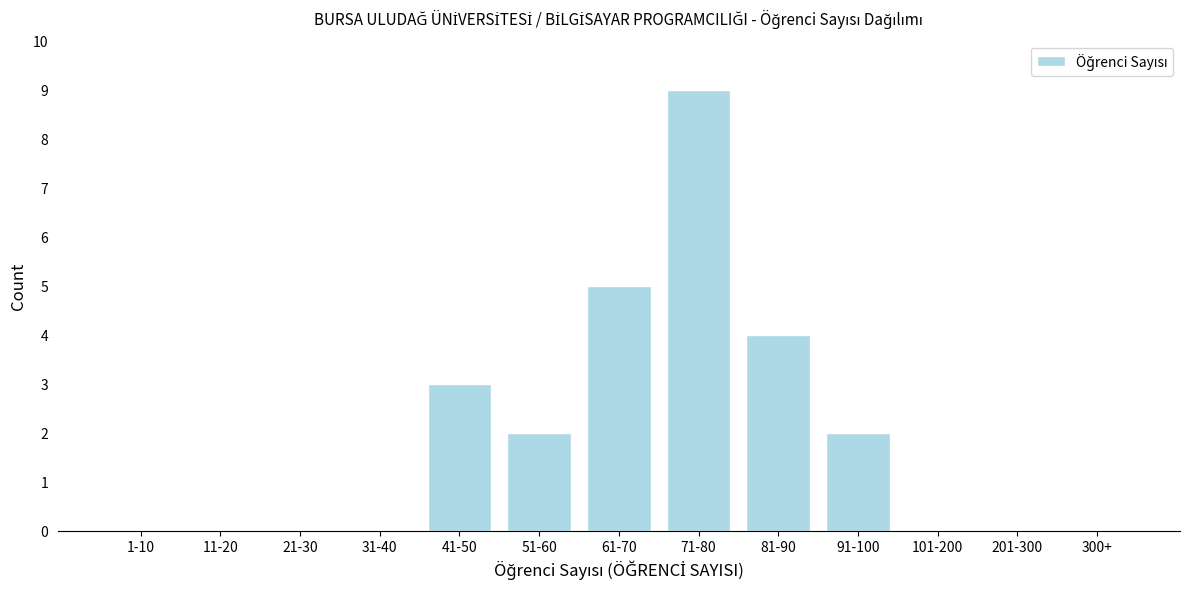

Reading left to right, extract all data points from this chart.

1-10=0	11-20=0	21-30=0	31-40=0	41-50=3	51-60=2	61-70=5	71-80=9	81-90=4	91-100=2	101-200=0	201-300=0	300+=0